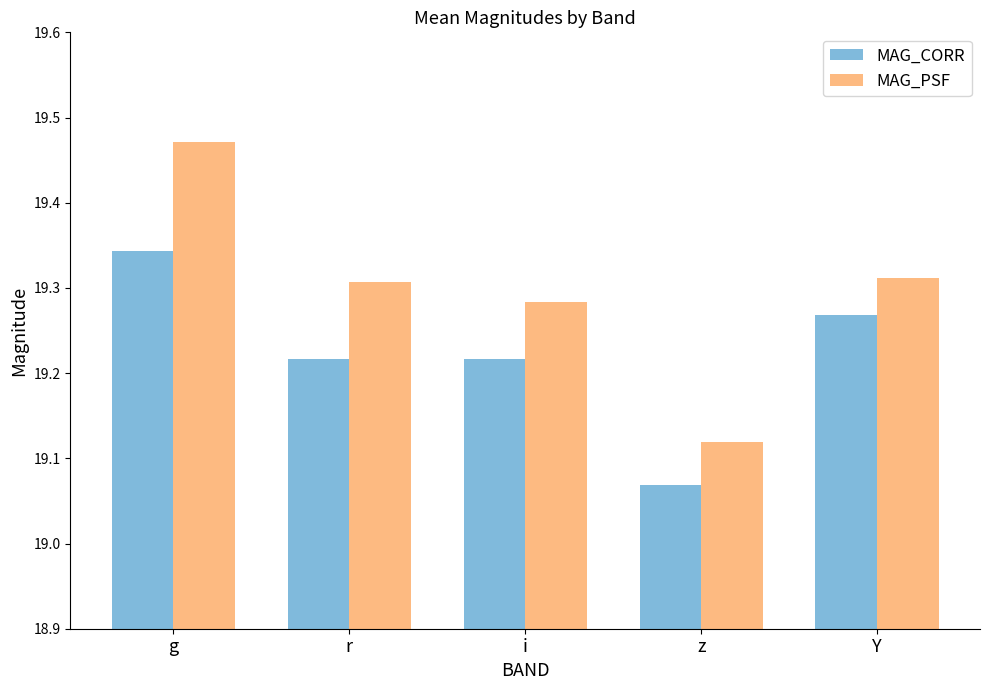

List the series in order of their peak value, lowest first.

MAG_CORR, MAG_PSF